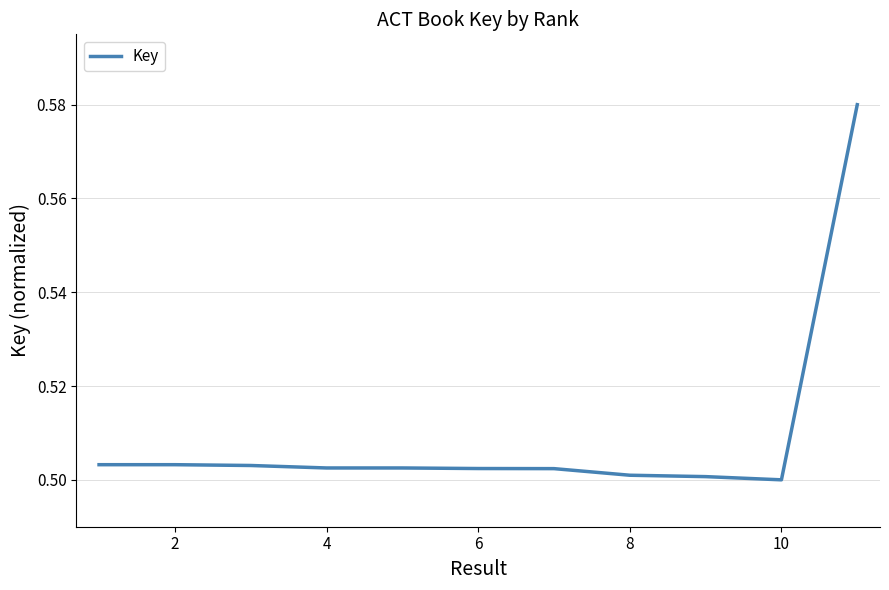

What is the average value?

0.5